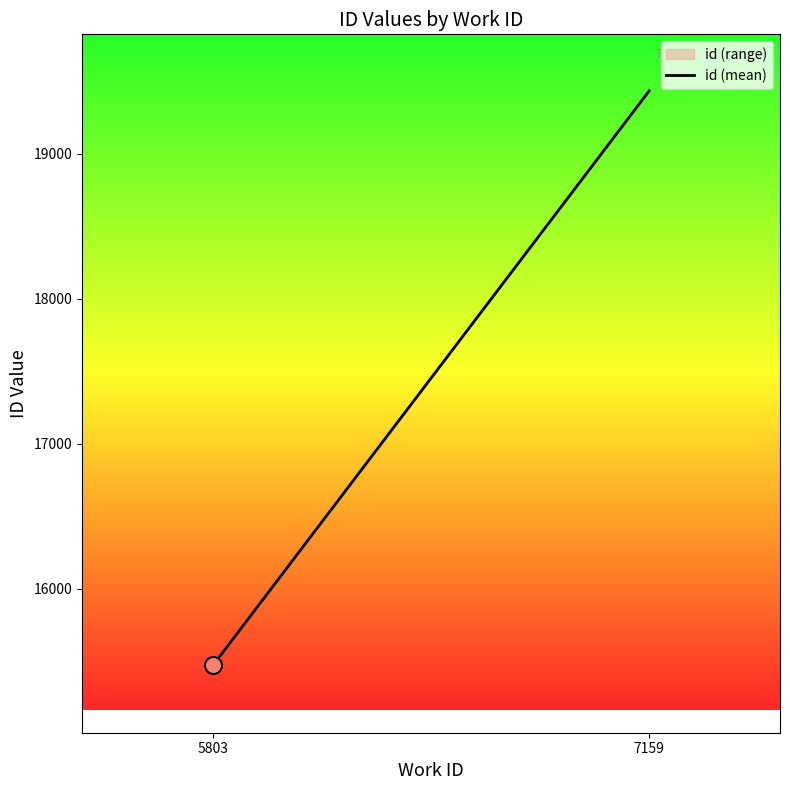

What is the change in value from 5803 to 7159?

+3962.5